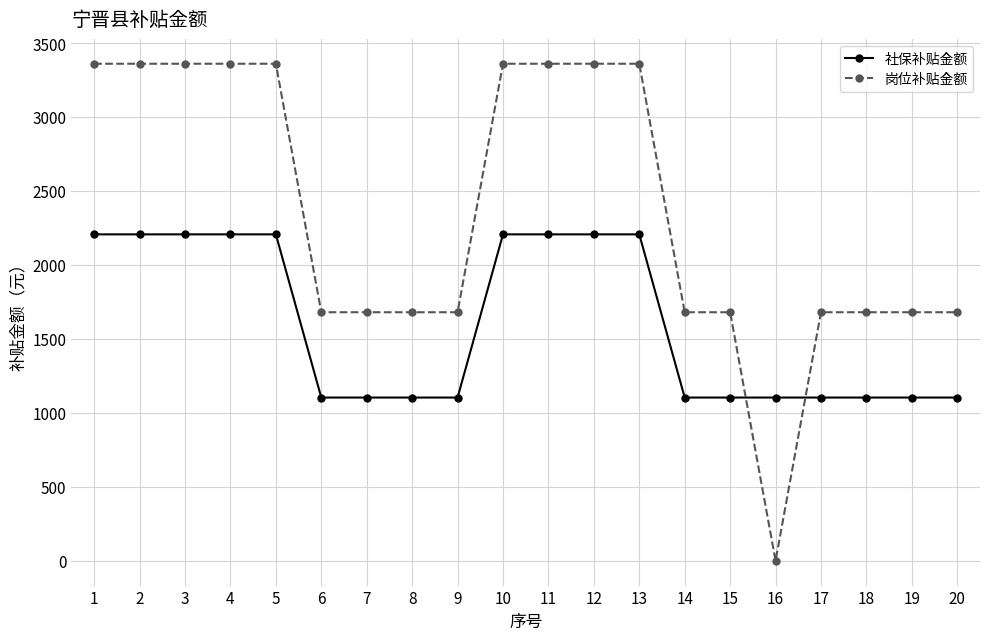

What are all the series names shown in the legend?

社保补贴金额, 岗位补贴金额